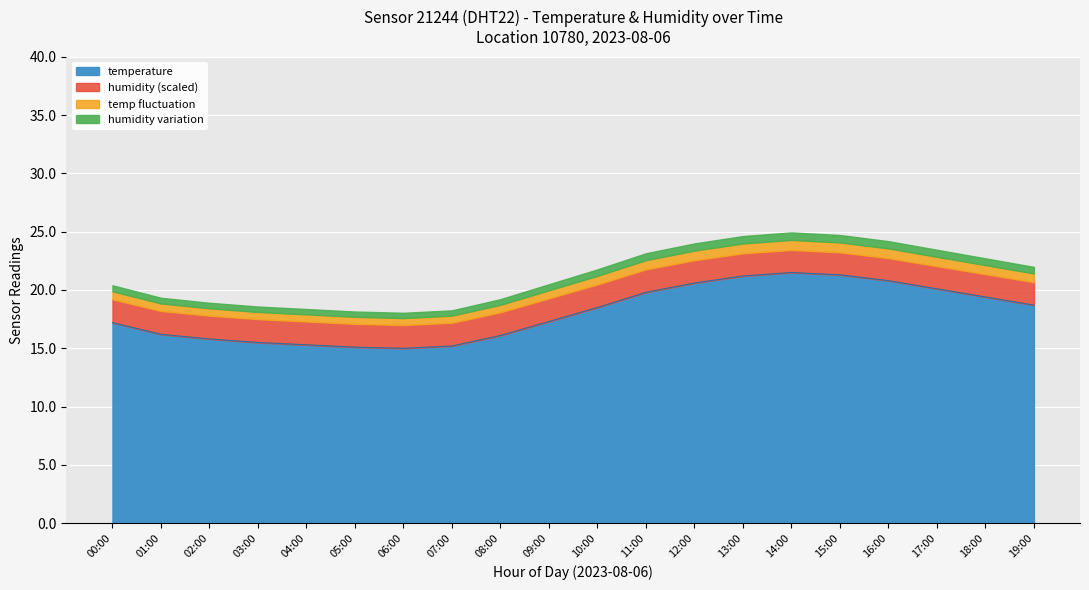

How many lines are shown in the chart?

4